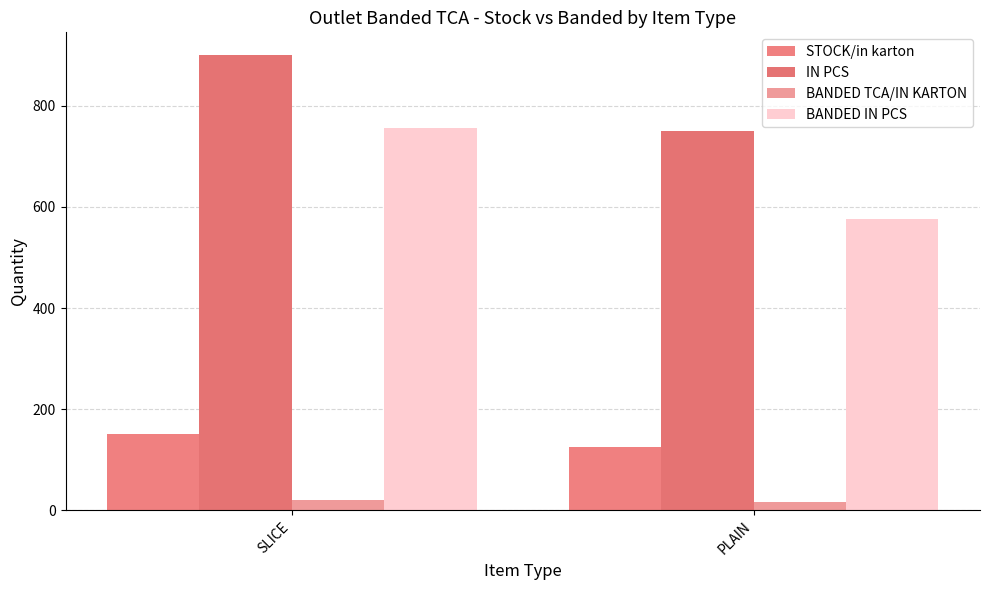

How many bars are there in total?

8